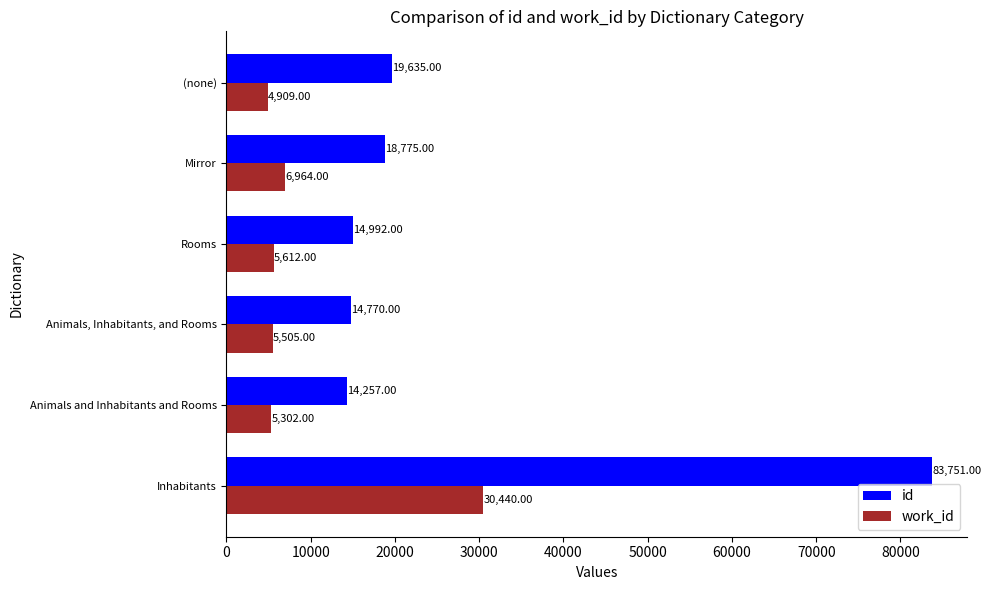

Which series has the largest total across all categories?

id